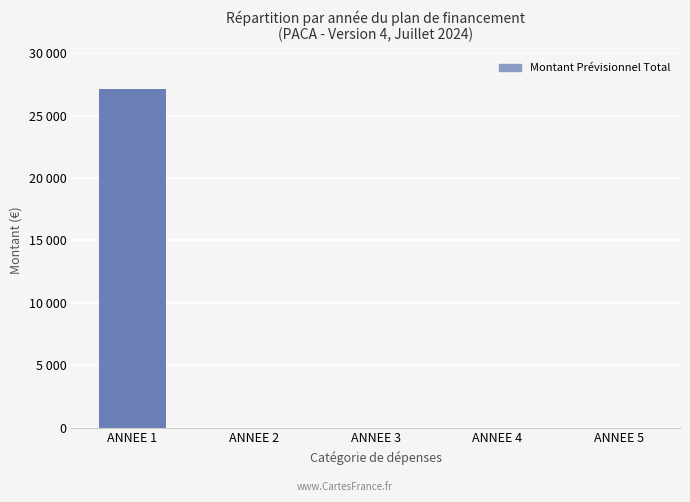

True or false: the data shows 0.0 at ANNEE 2.

True